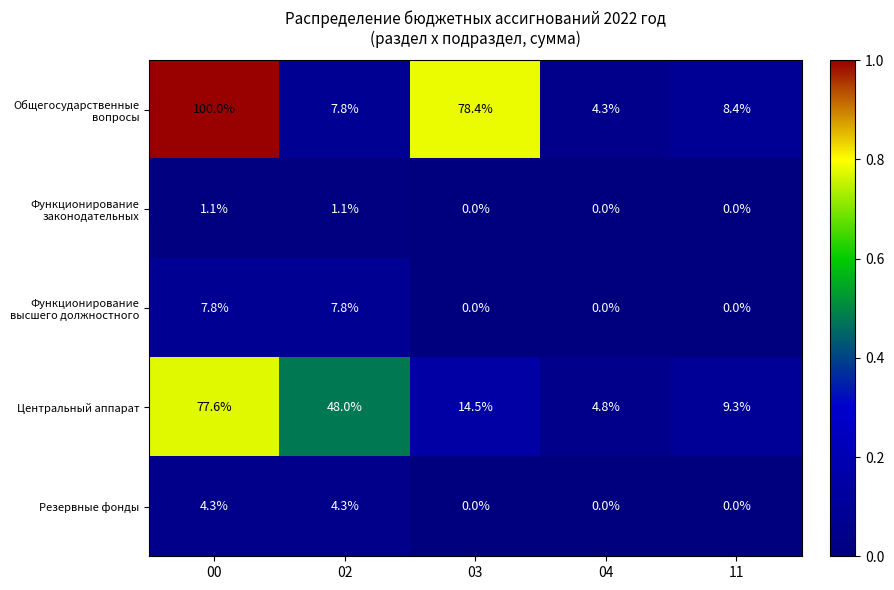

At how many categories does at least one series exceed 0?

5